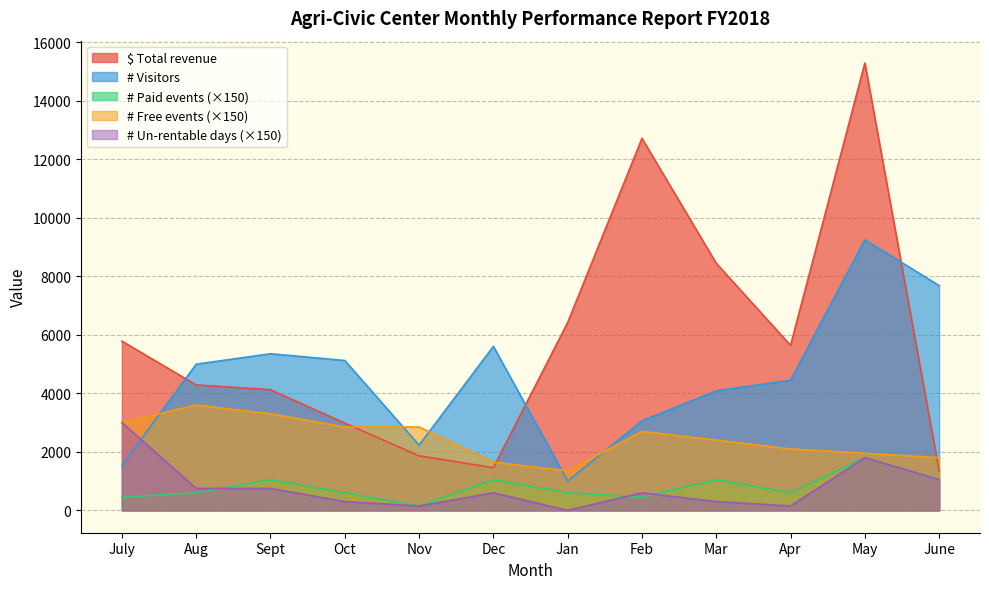

How many data points in $ Total revenue are above 5638?

5